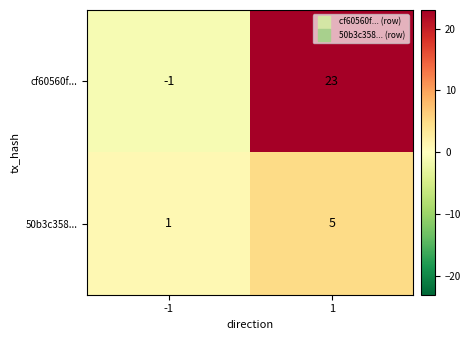

What is the greatest value displayed?

23